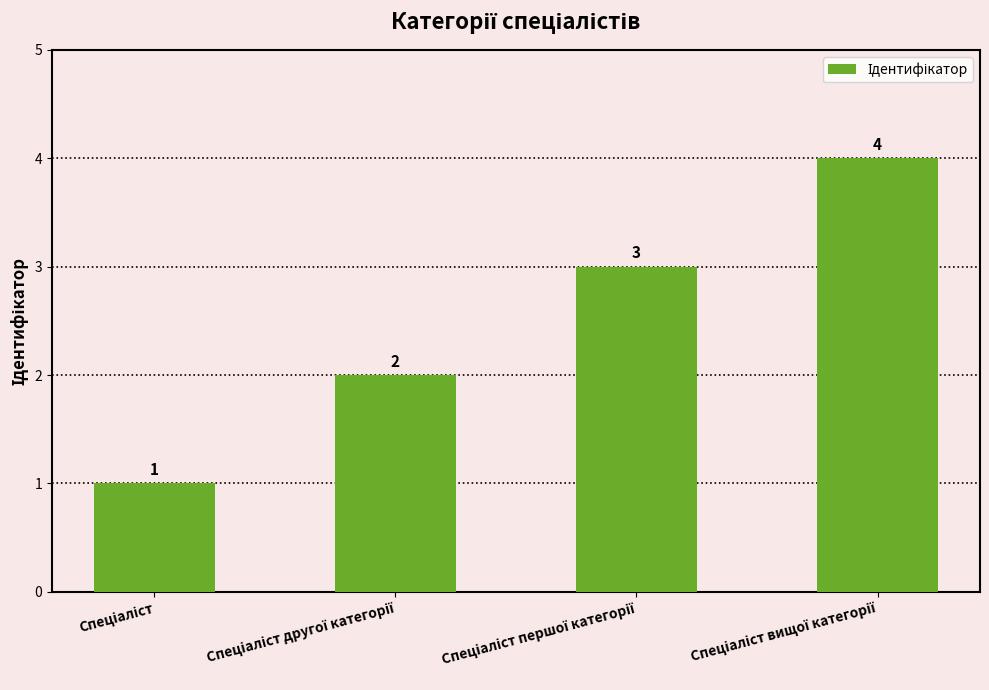

How many data points does each series have?

4